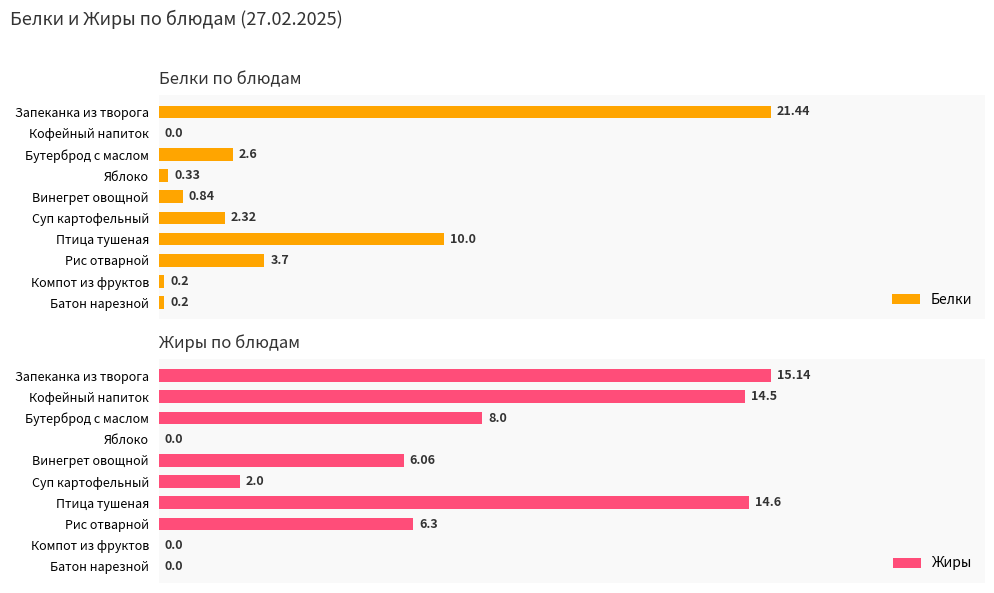

Which category has the highest value in the Белки series?

Запеканка из творога